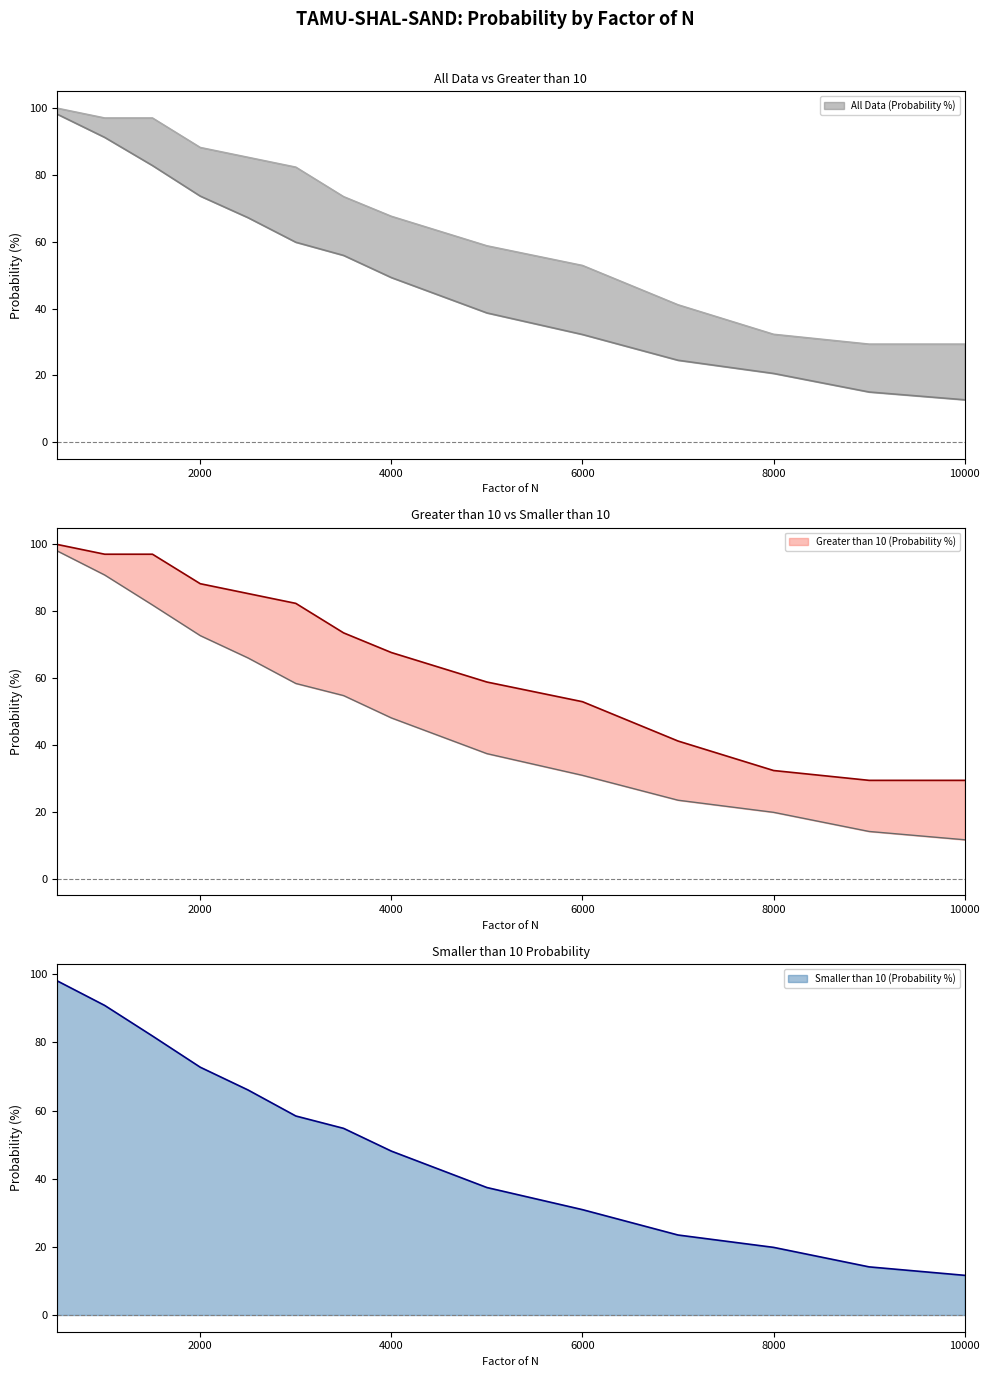

How many lines are shown in the chart?

3